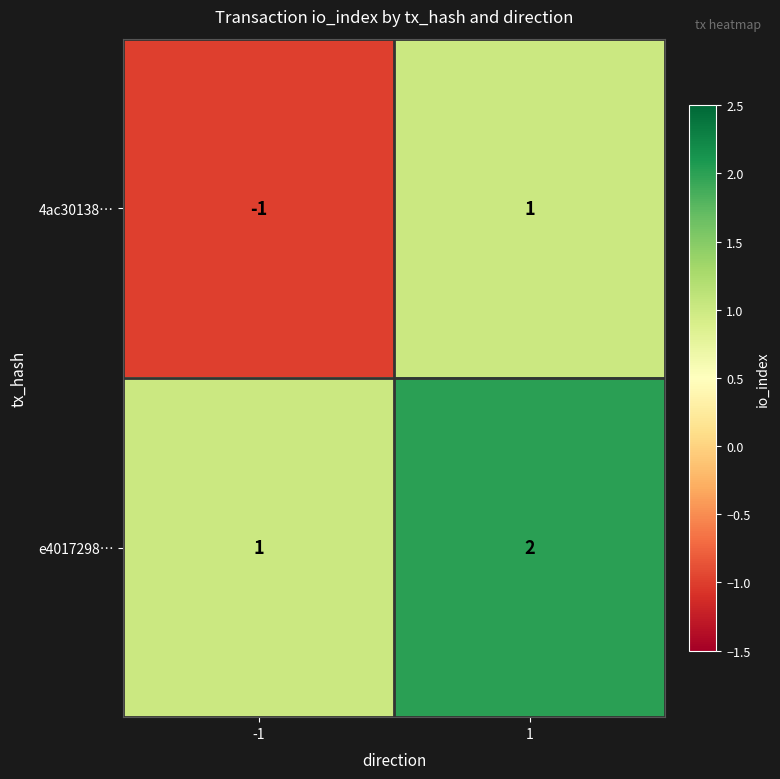

Which series has the largest total across all categories?

e4017298…